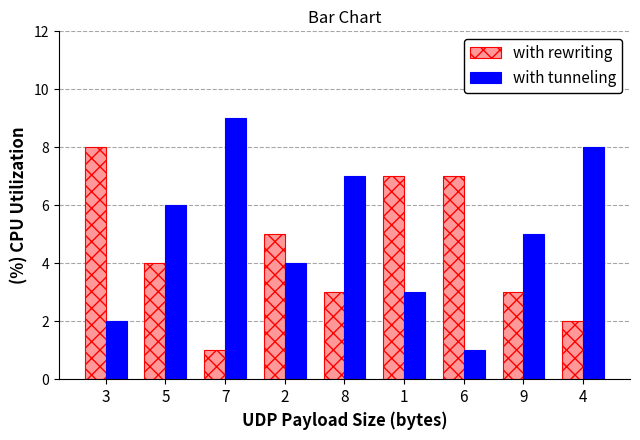

What is the maximum value for with rewriting?

8